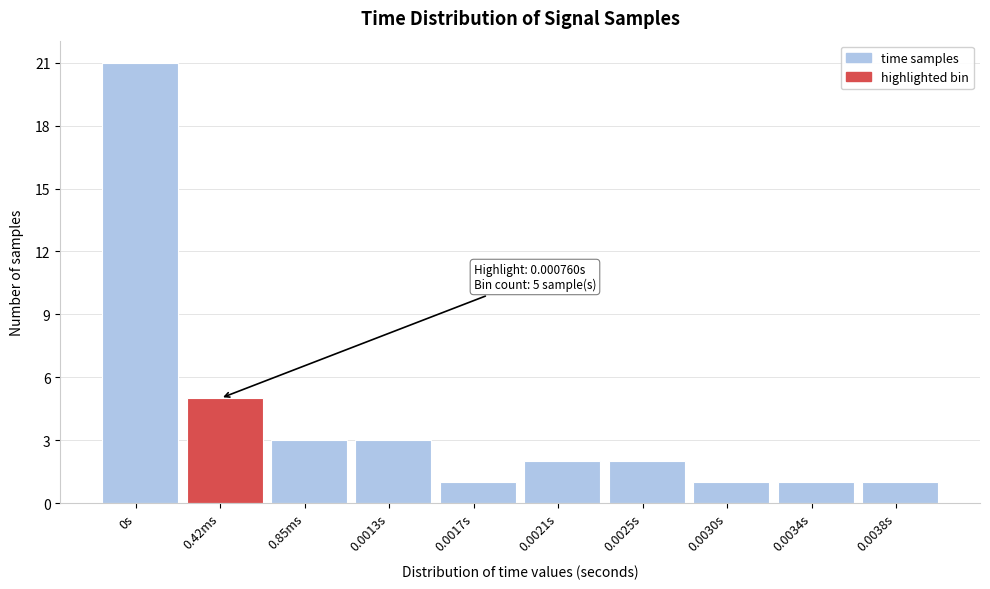

Reading left to right, what are all the values shown in this chart?

21	5	3	3	1	2	2	1	1	1